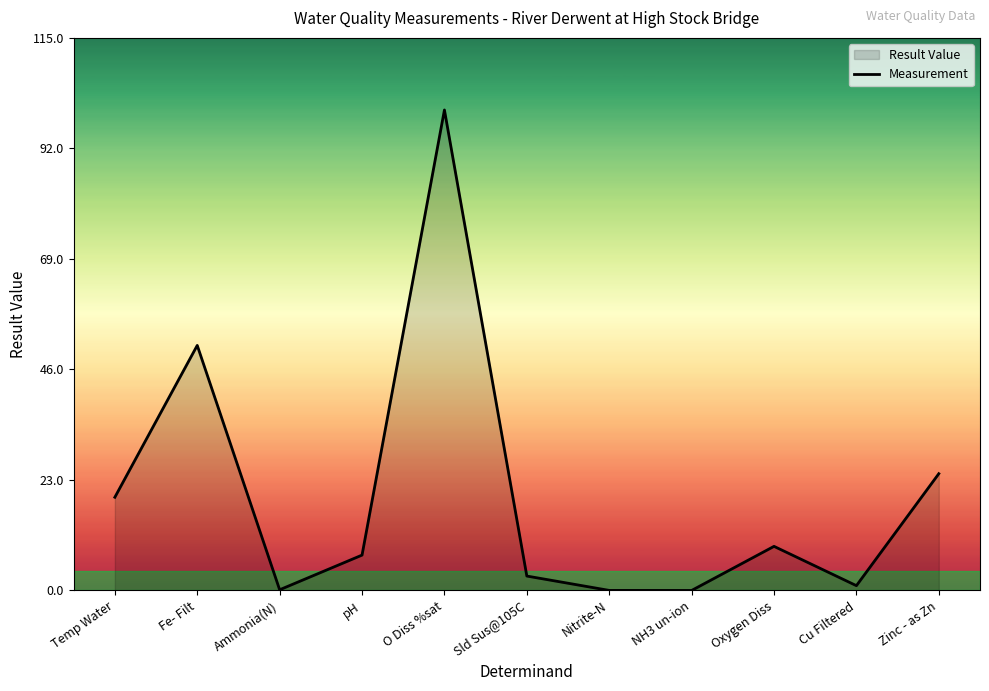

What is the ratio of the value at Temp Water to the value at Oxygen Diss?

2.1